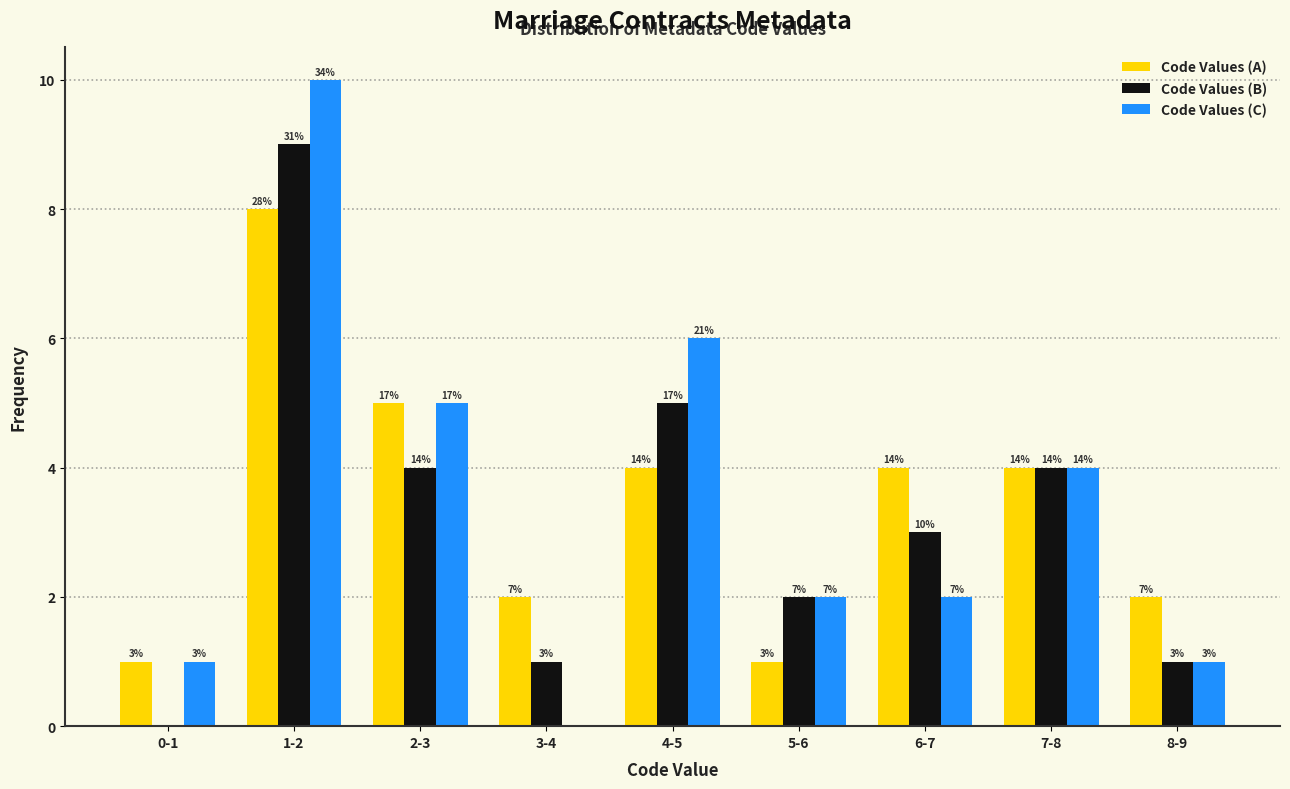

What are all the series names shown in the legend?

Code Values (A), Code Values (B), Code Values (C)